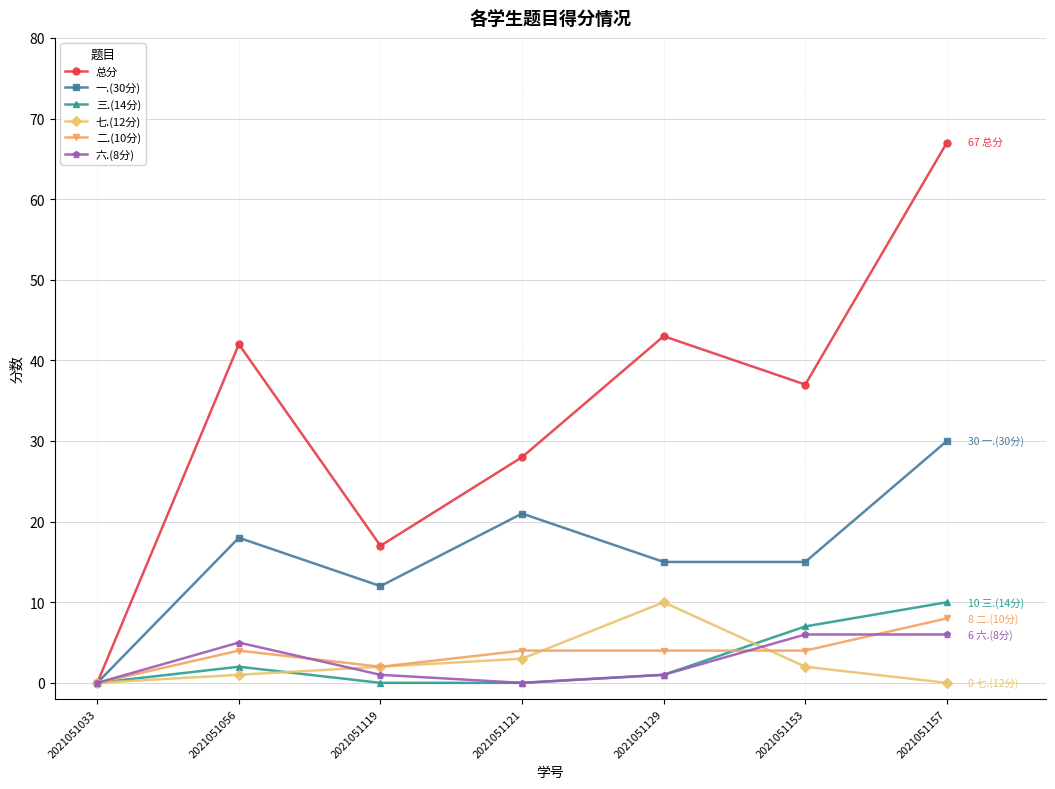

What value does the 六.(8分) series have at 2021051153?

6